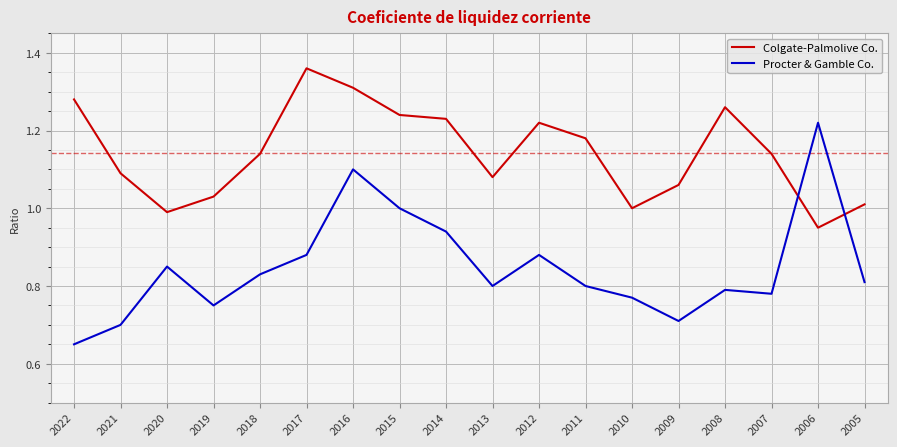

What is the difference between the maximum and second lowest values in the Colgate-Palmolive Co. series?

0.4